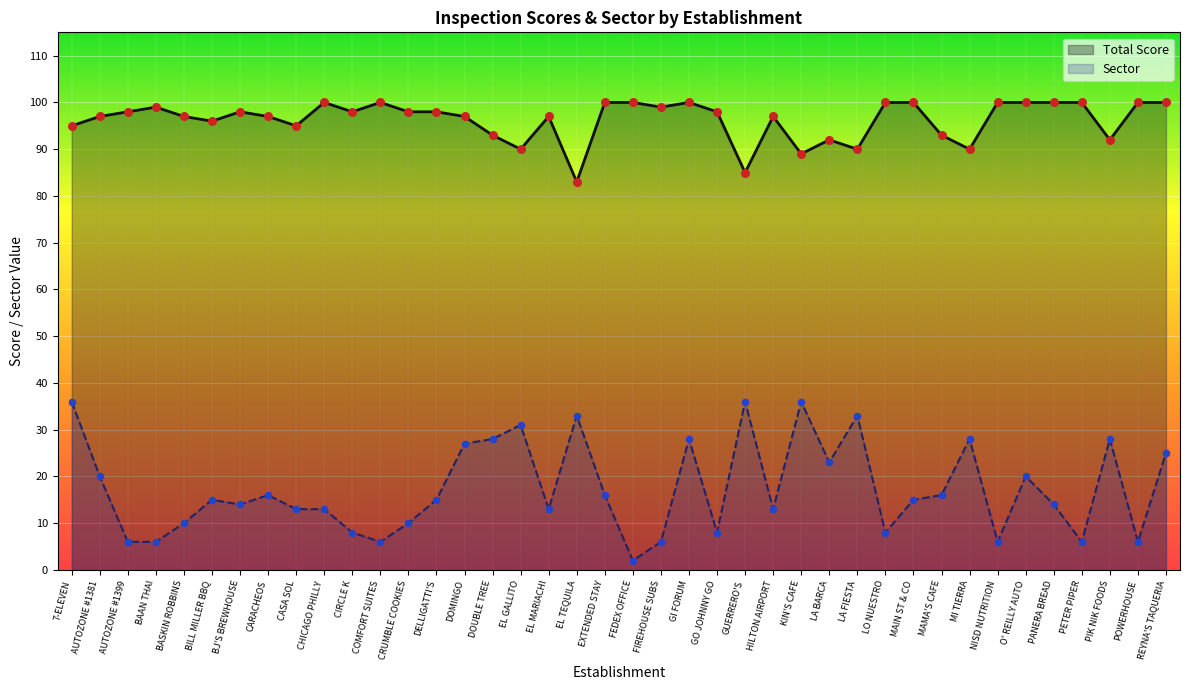

Which series has the largest total across all categories?

Total Score